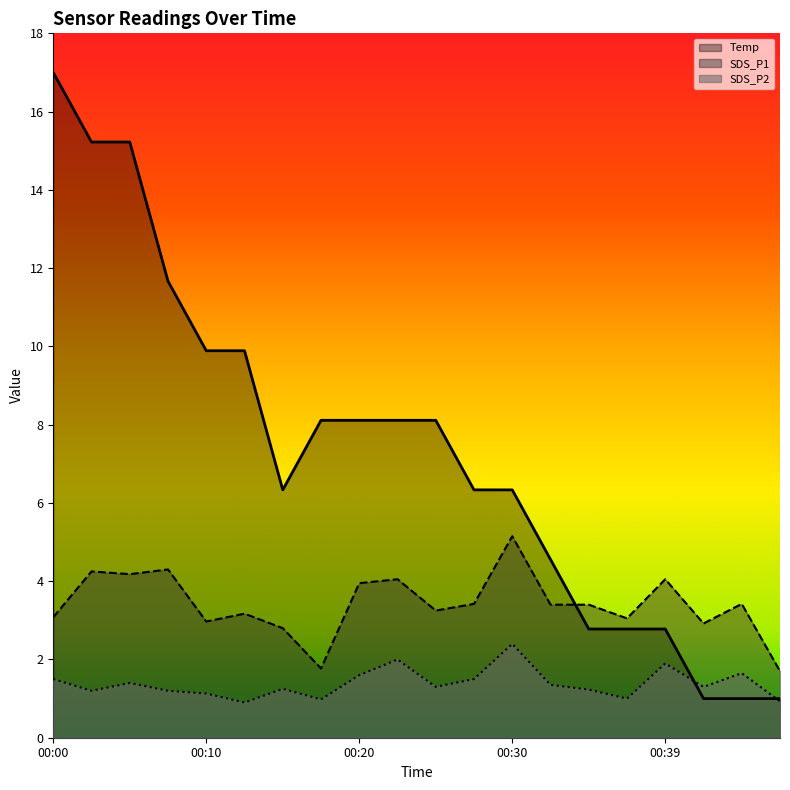

How many lines are shown in the chart?

3